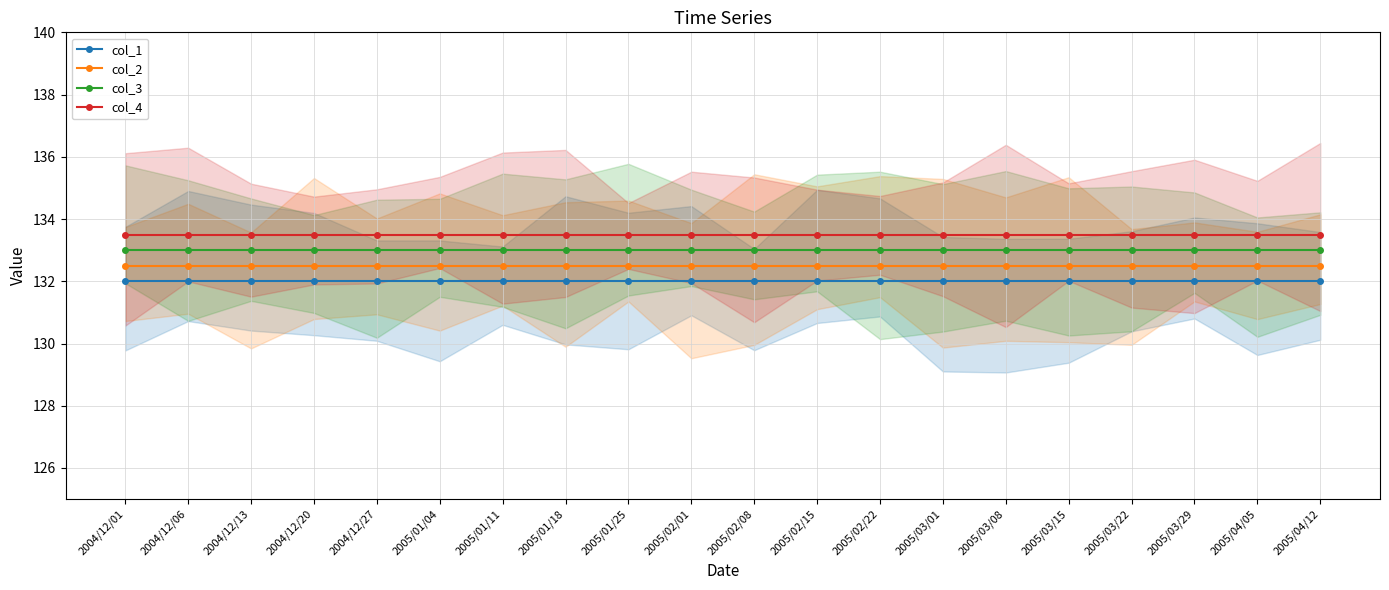

Which series has the widest spread of values?

col_1